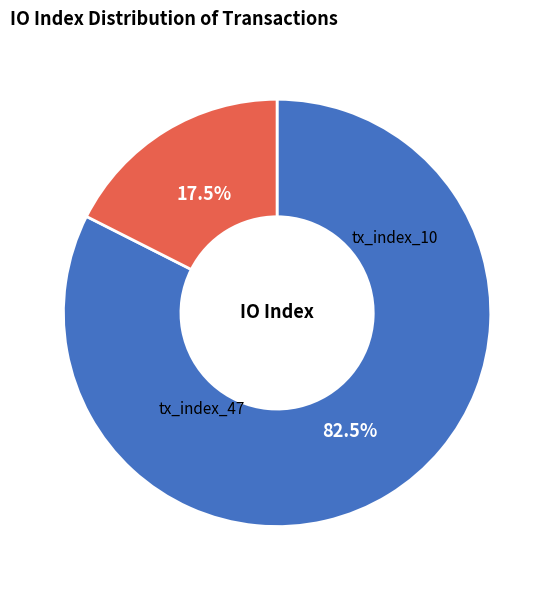

To the nearest percent, what is the average slice percentage?

50%